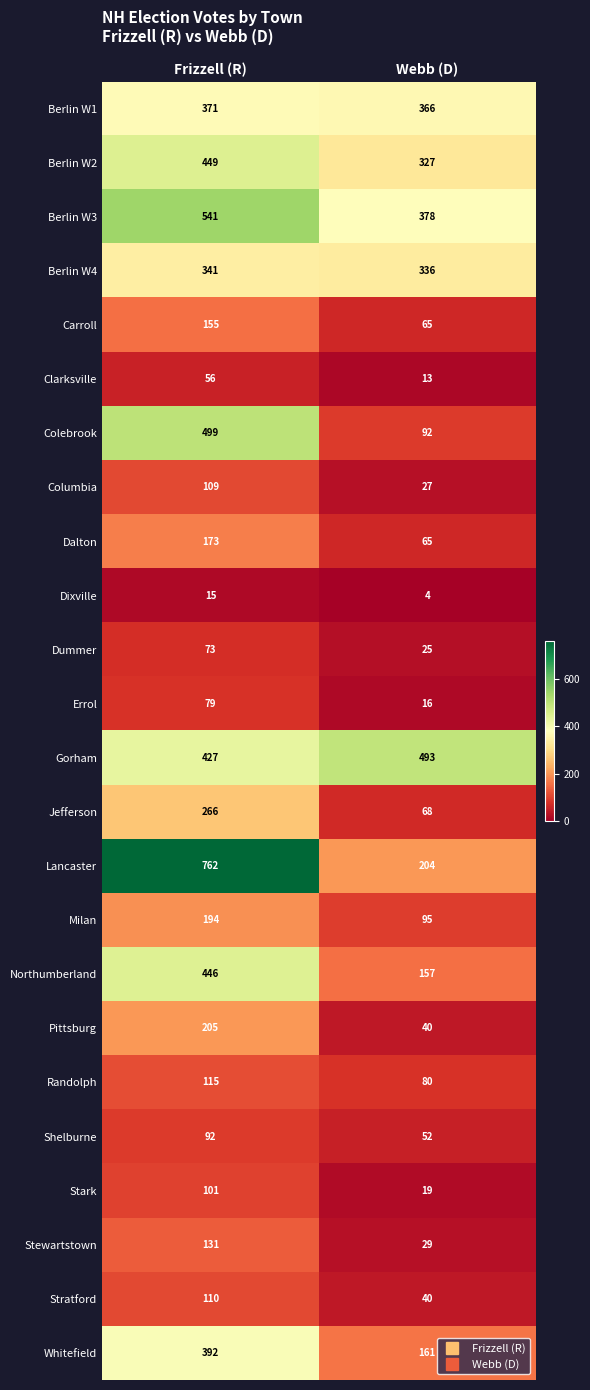

True or false: Clarksville has a value of 97 at Frizzell (R).

False